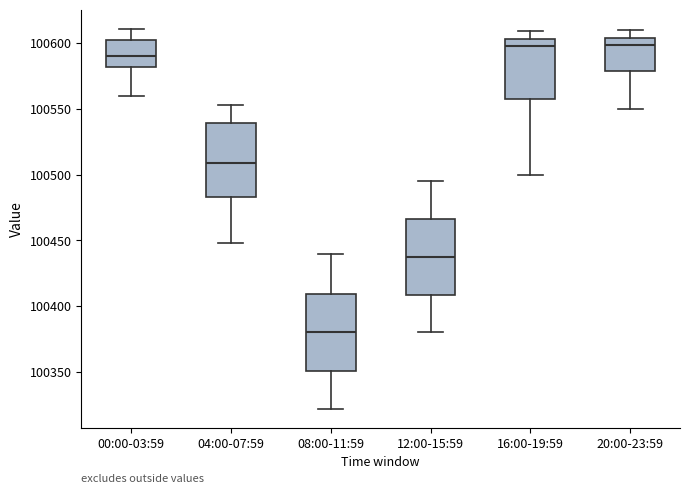

Reading left to right, read every box against the y-axis: the position of its median line, the range the box covers, and the ends of its whiskers. The values are not printed on the chart, so give them approximately, as read against the axis.

00:00-03:59: median 100590, box 100580 to 100605, whiskers 100560 to 100610
04:00-07:59: median 100510, box 100485 to 100540, whiskers 100450 to 100555
08:00-11:59: median 100380, box 100350 to 100410, whiskers 100320 to 100440
12:00-15:59: median 100440, box 100410 to 100465, whiskers 100380 to 100495
16:00-19:59: median 100600, box 100560 to 100605, whiskers 100500 to 100610
20:00-23:59: median 100600, box 100580 to 100605, whiskers 100550 to 100610